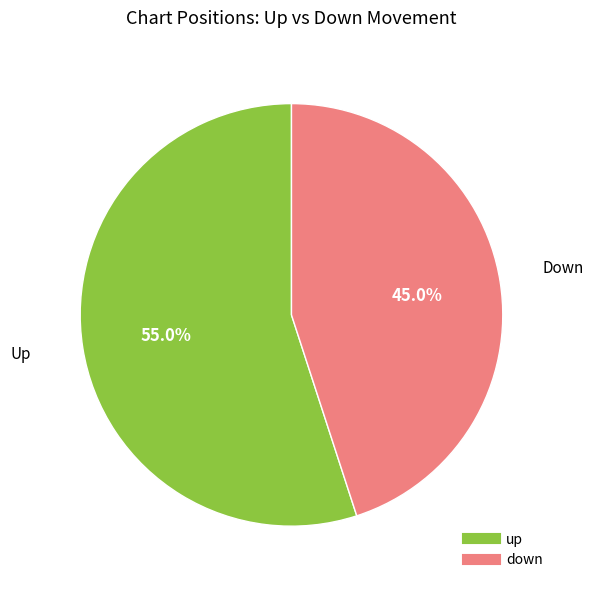

Do down and up together represent more than half of the pie?

Yes